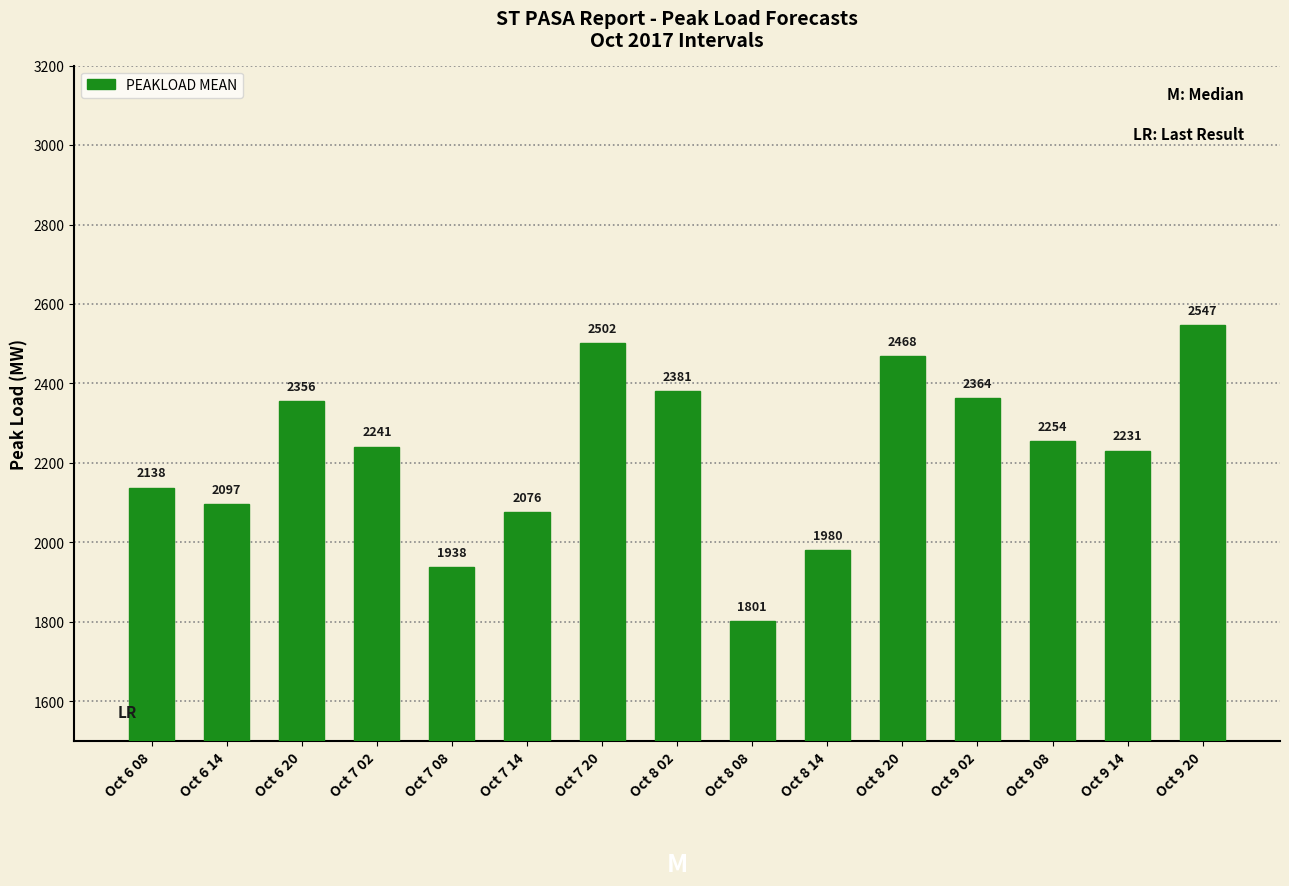

Does the chart contain any negative values?

No